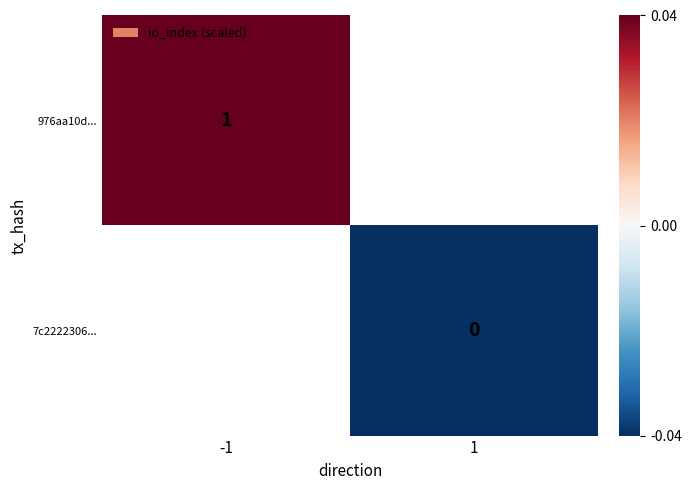

Between 1 and -1, which is larger?

-1